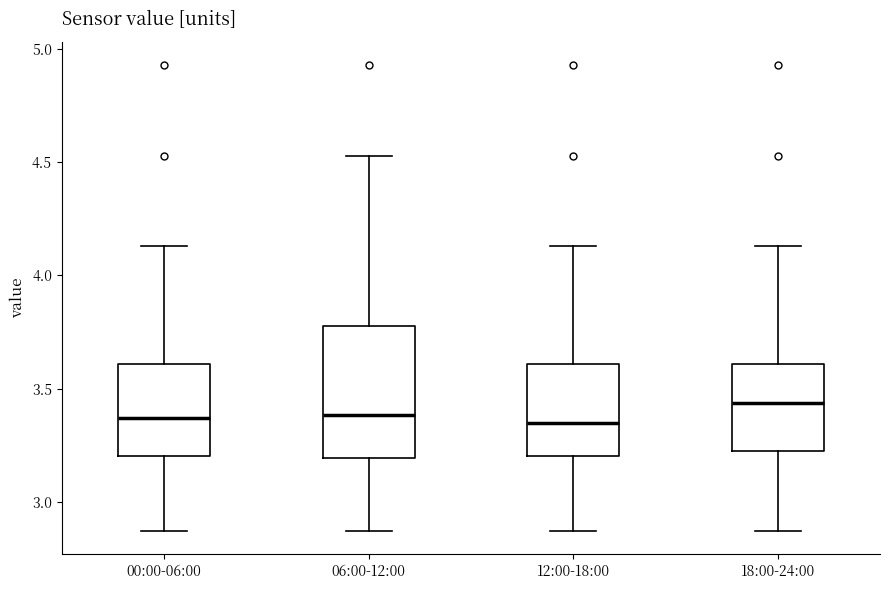

Which box has the highest median line?

18:00-24:00